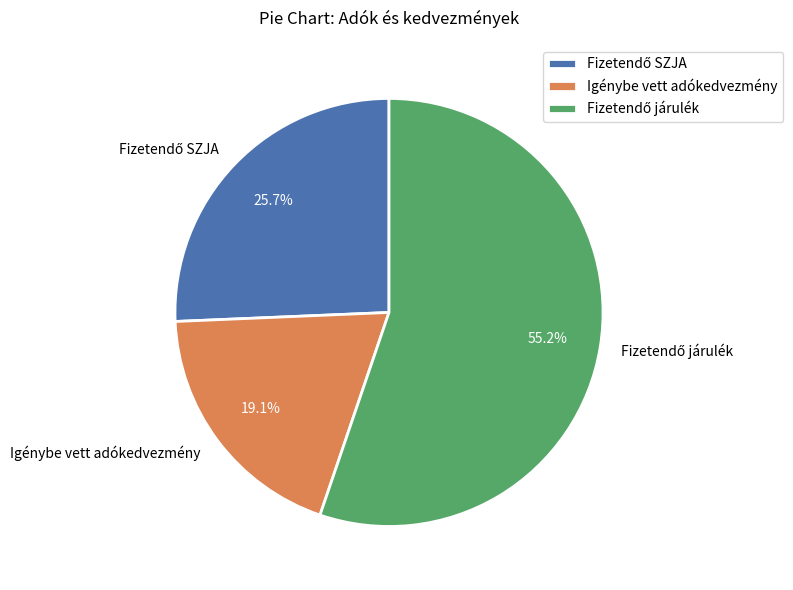

Which slice is the smallest?

Igénybe vett adókedvezmény